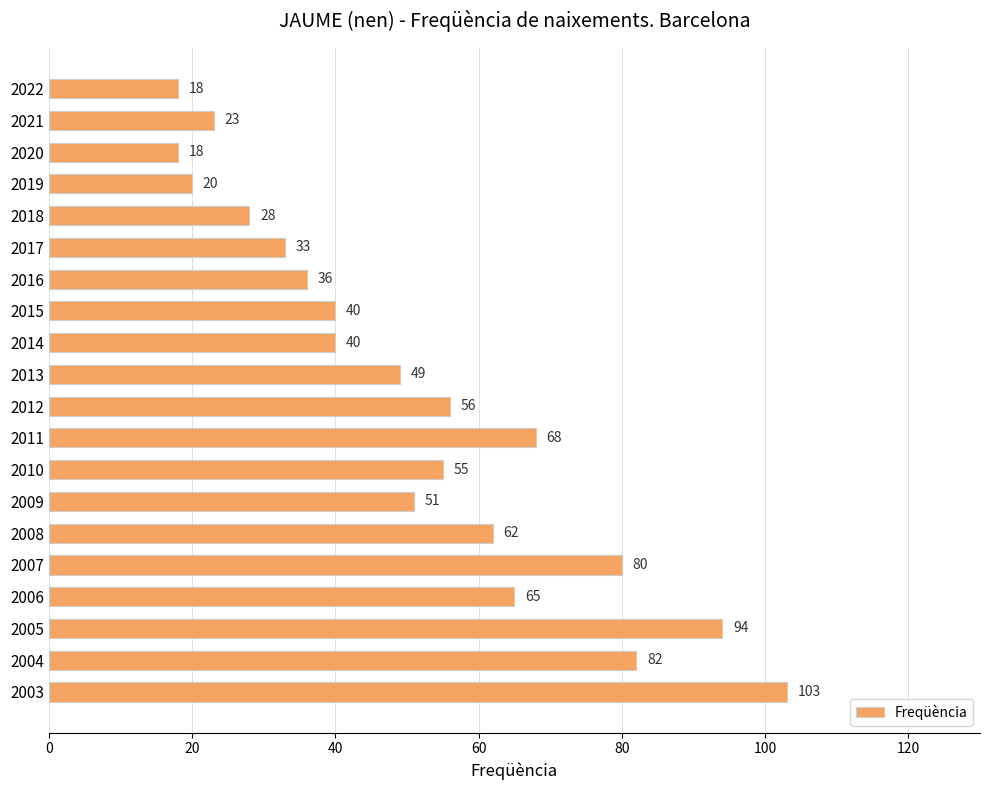

Which has a higher value, 2009 or 2007?

2007